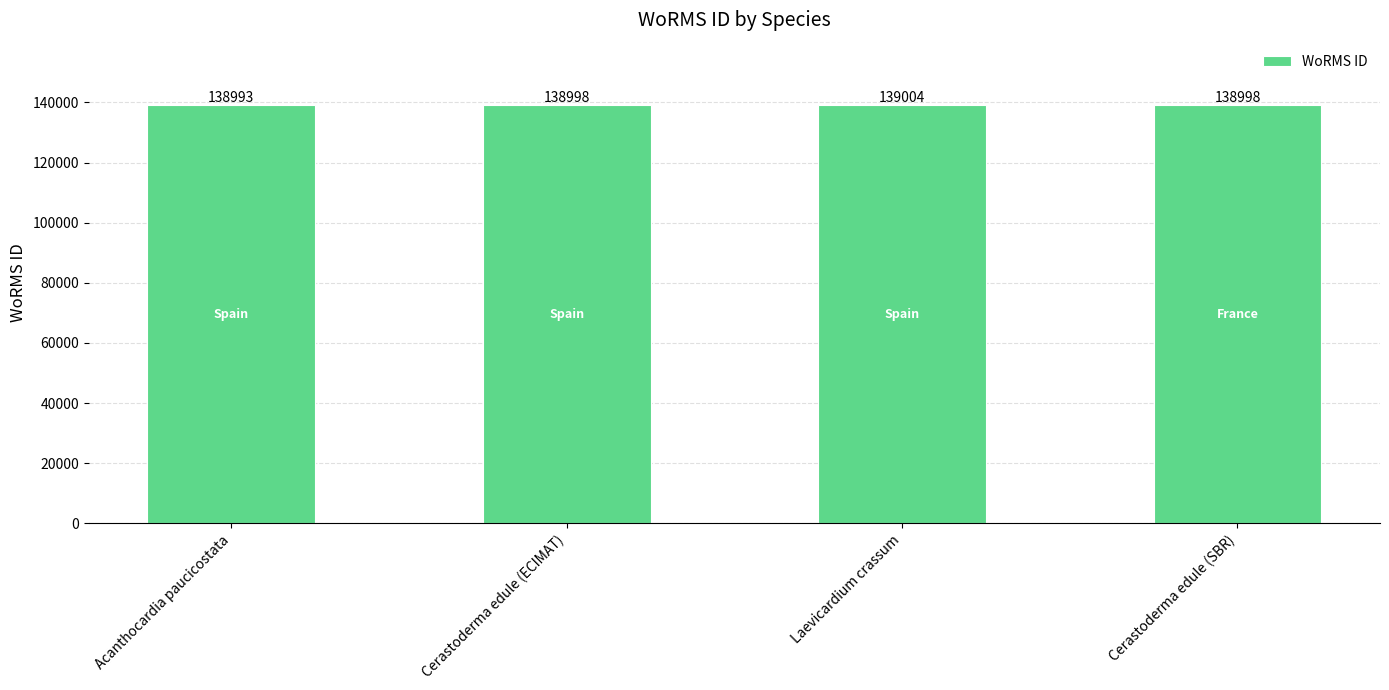

How many data points does each series have?

4